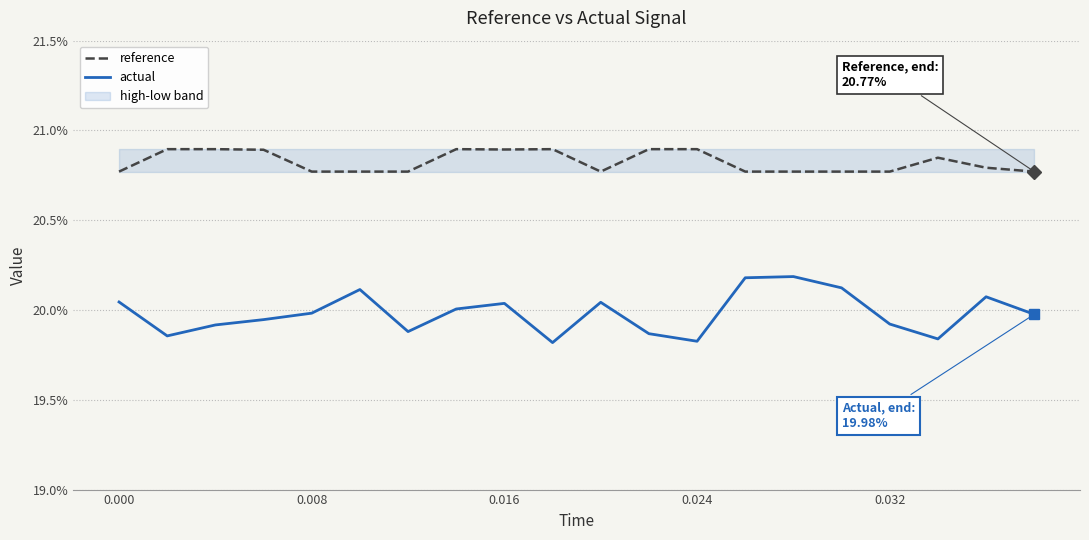

Is it true that actual equals 0.1 at 10?

False